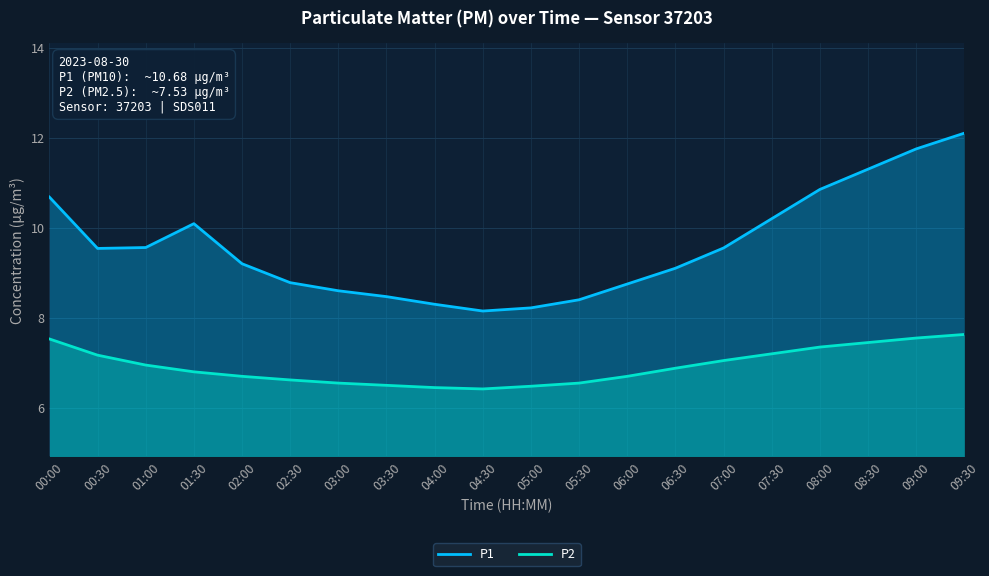

True or false: P2 and P1 cross at least once.

False